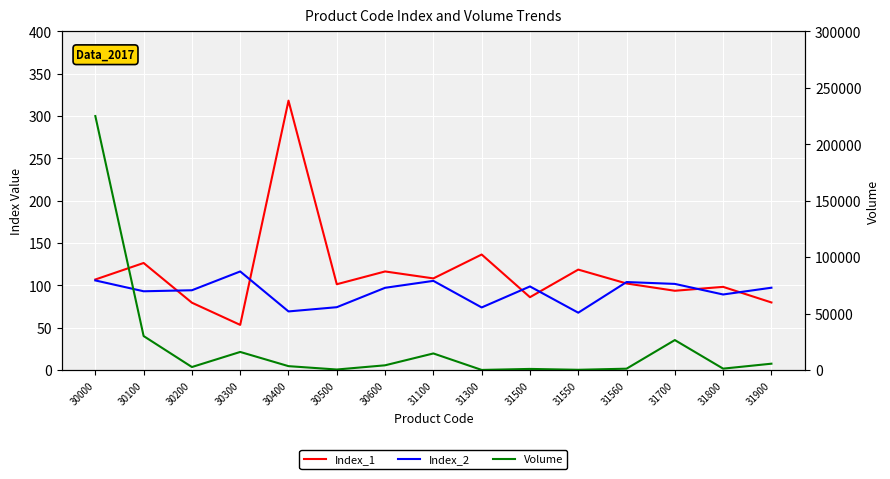

True or false: Volume has a value of 20925.2 at 31100.

False